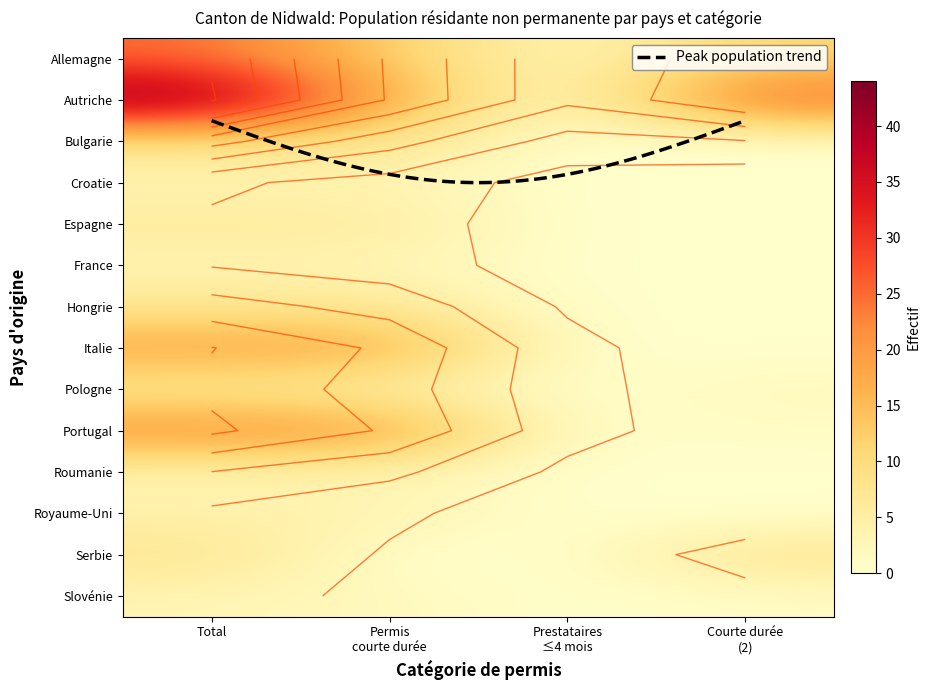

True or false: Pologne has a value of 6 at Permis courte durée.

False